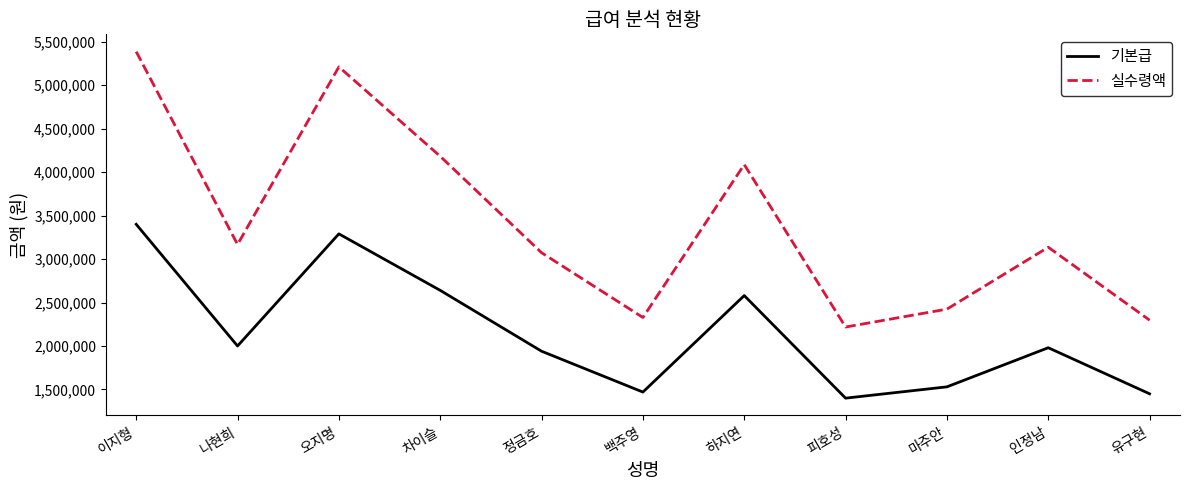

What is the approximate value of 기본급 at 차이슬?

2640000